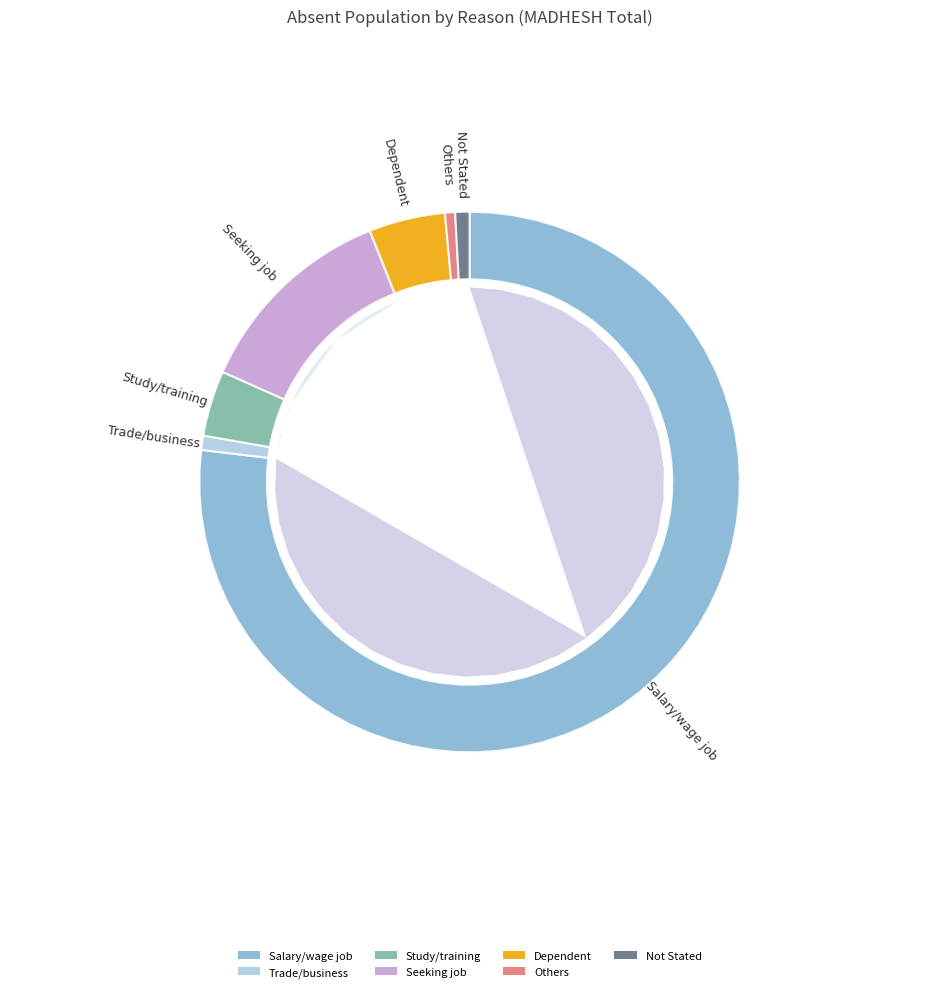

What percentage do Dependent and Study/training together represent?

8.5%